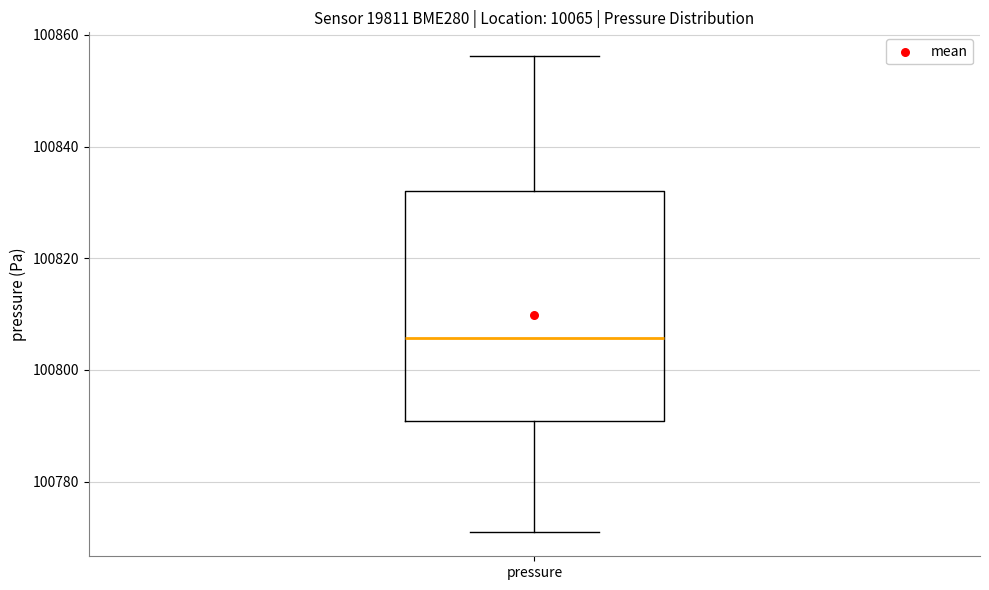

Where does the median line of the box for pressure sit on the y-axis? The values are not printed on the chart, so give them approximately, as read against the axis.

100806